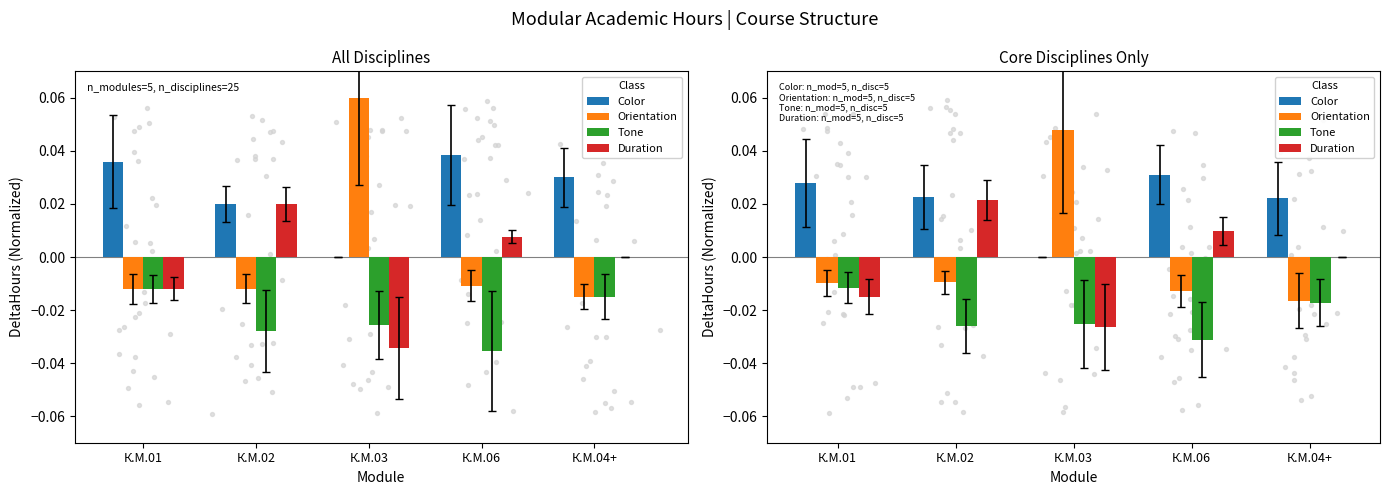

Which series has the largest total across all categories?

Color